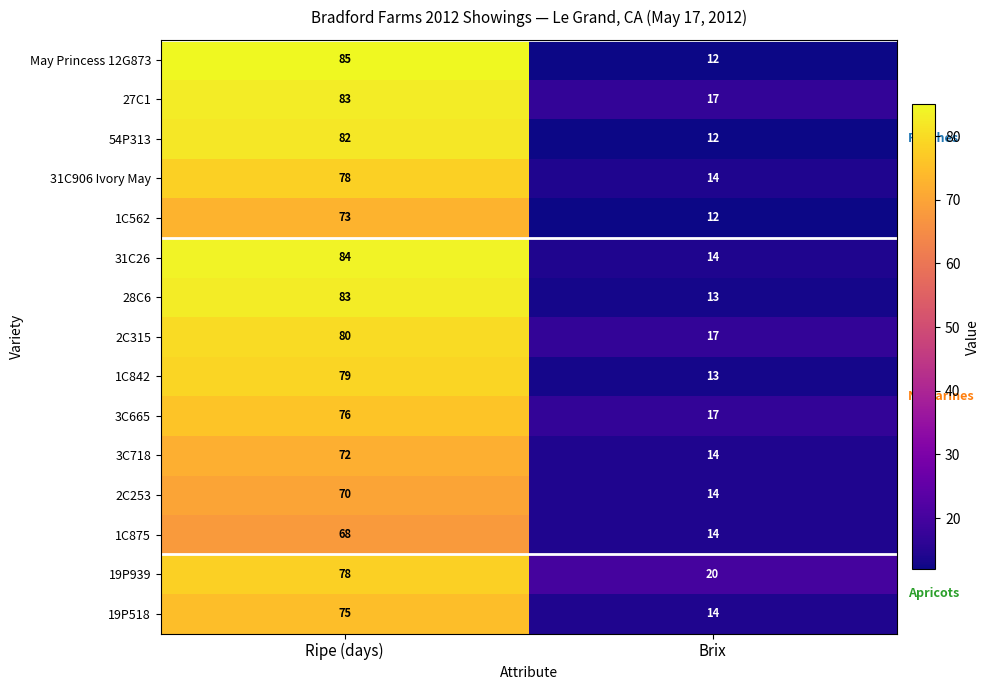

What is the approximate value of 2C253 at Ripe (days), to the nearest 10?

70